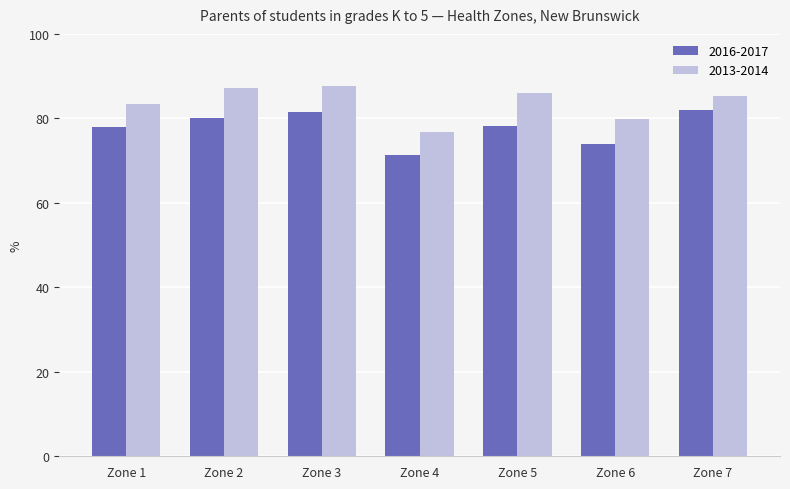

What is the total value across all series at Zone 1?

161.4